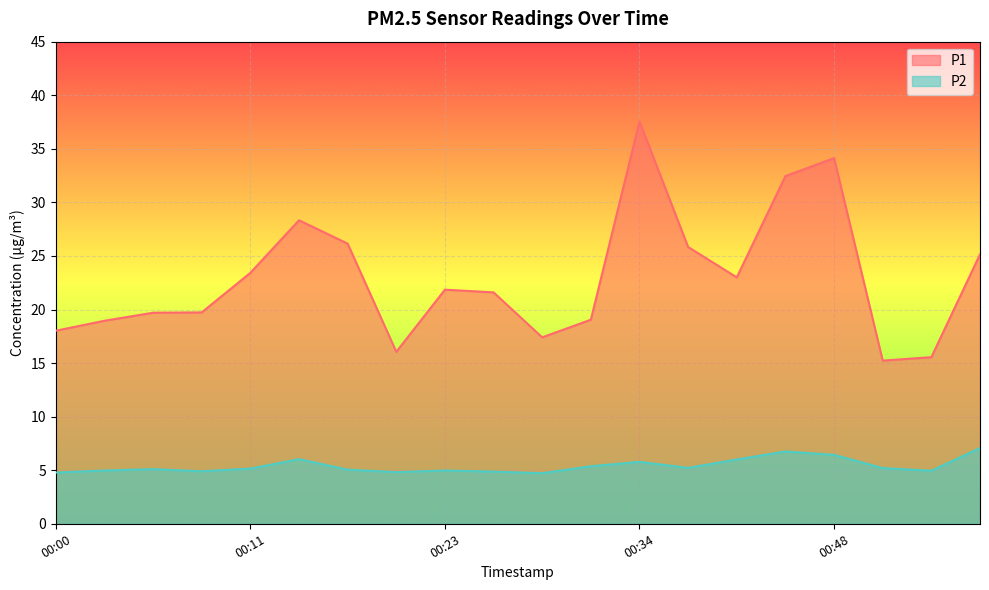

How many data points in P2 are above 5?

12